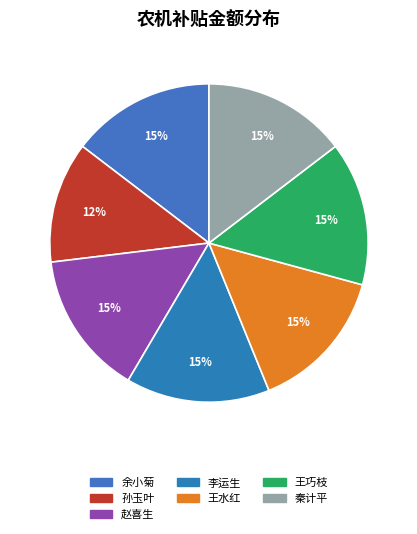

Which category has the biggest portion of the pie?

余小菊